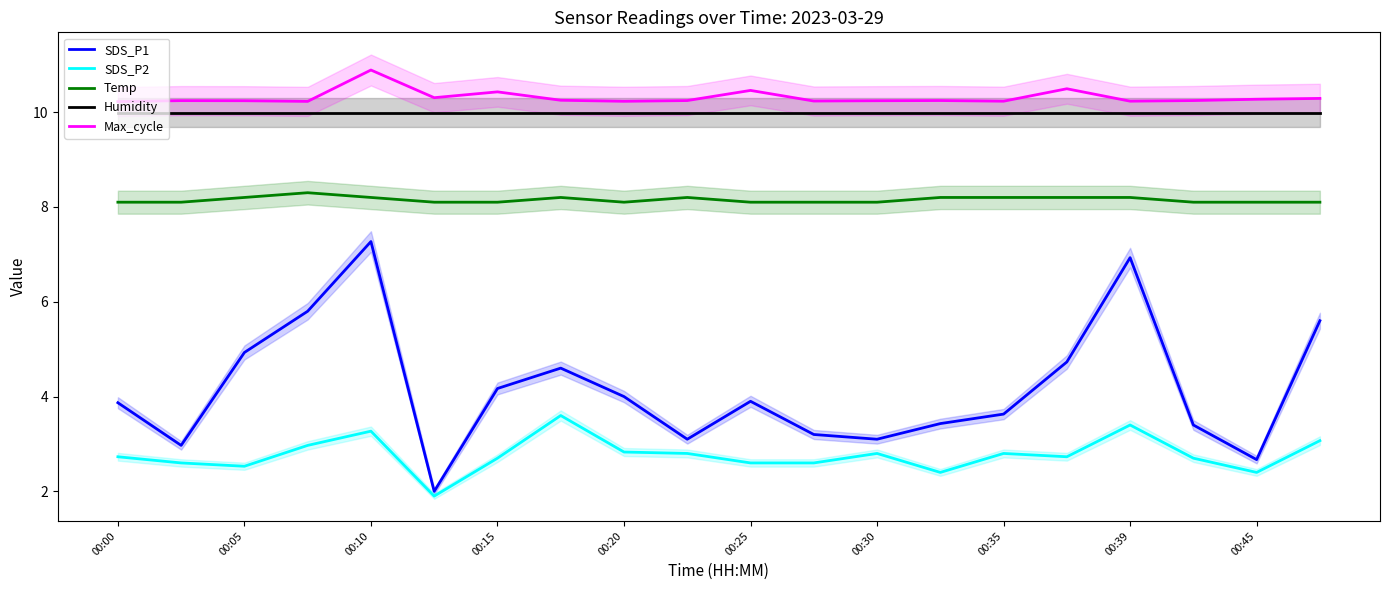

Is it true that Humidity equals 6.6 at 00:05?

False